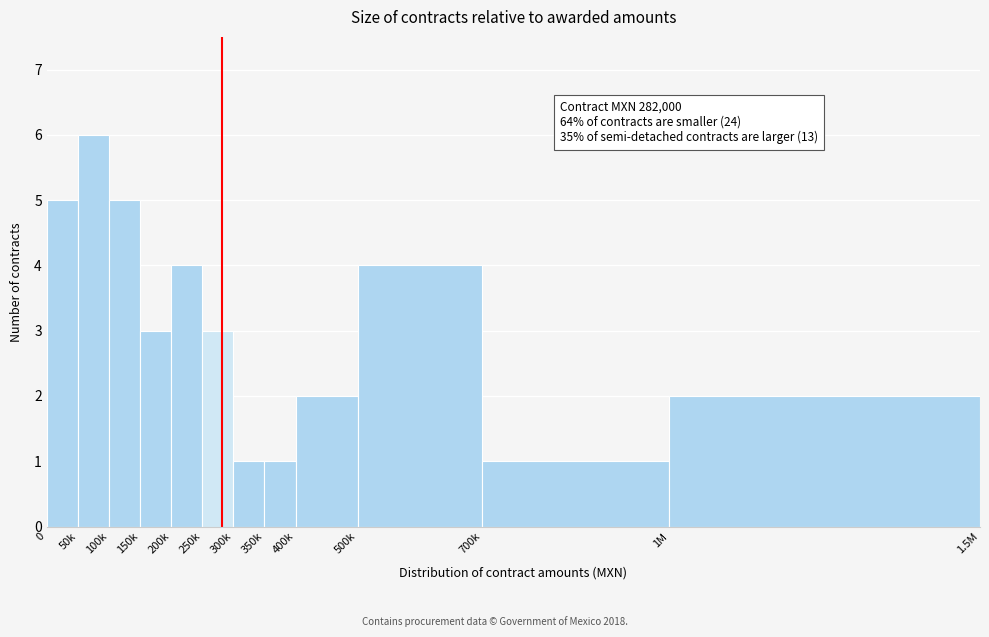

Reading right to left, transcribe all the data shown in this chart.

1M=2	700k=1	500k=4	400k=2	350k=1	300k=1	250k=3	200k=4	150k=3	100k=5	50k=6	0=5